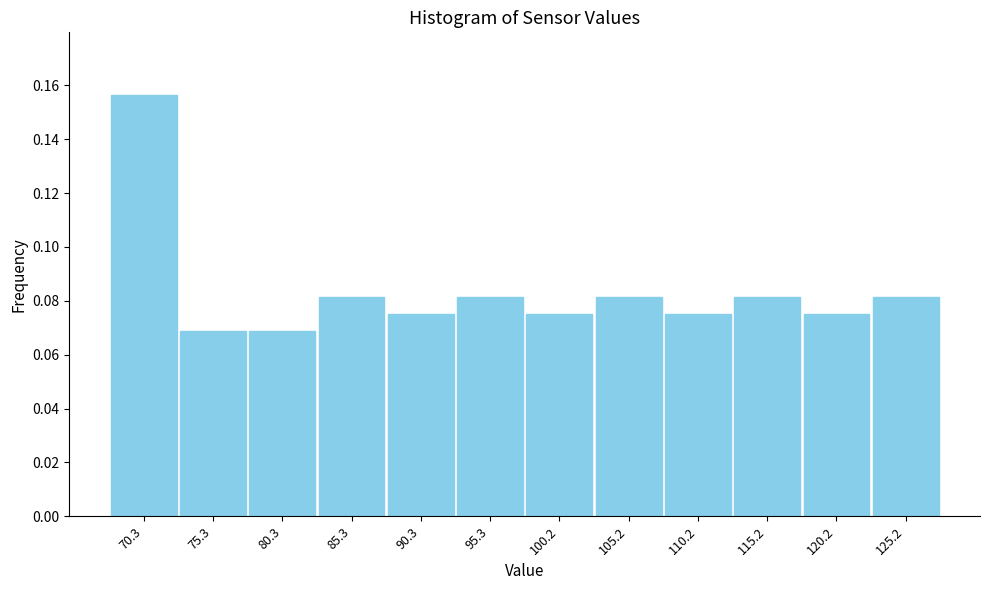

At which category does the chart reach its peak across all series?

70.3